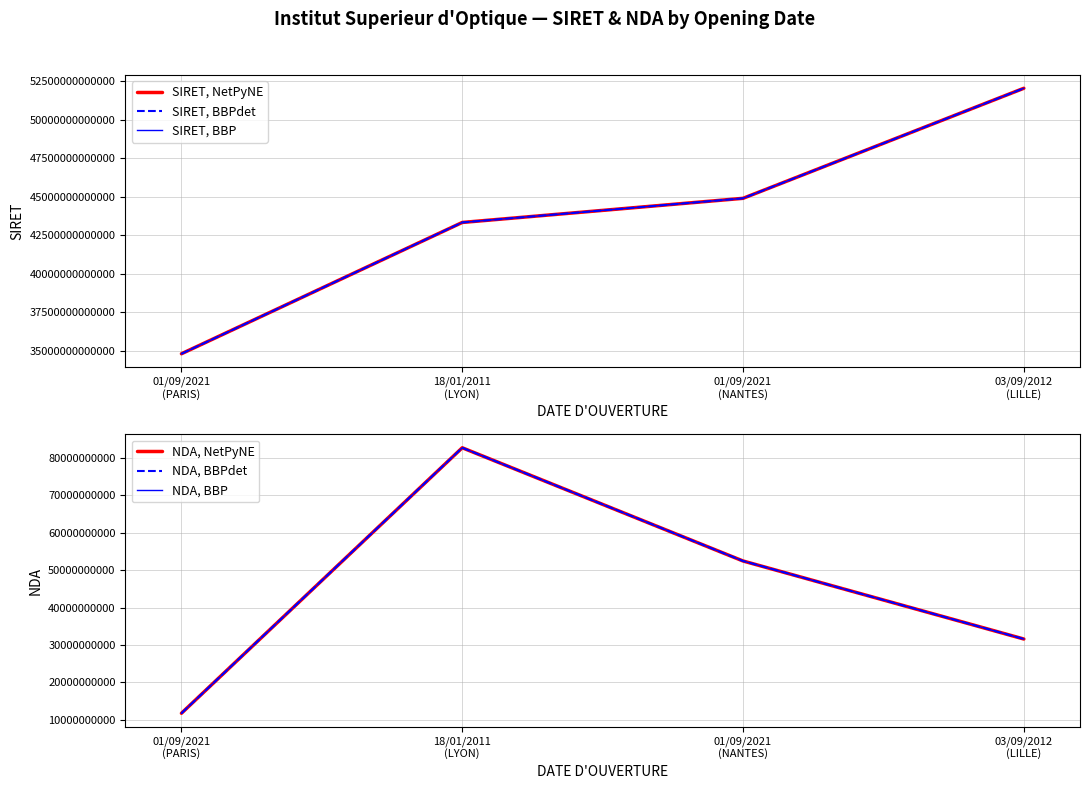

Rank the categories by NDA, BBPdet value from lowest to highest.

01/09/2021
(PARIS), 03/09/2012
(LILLE), 01/09/2021
(NANTES), 18/01/2011
(LYON)